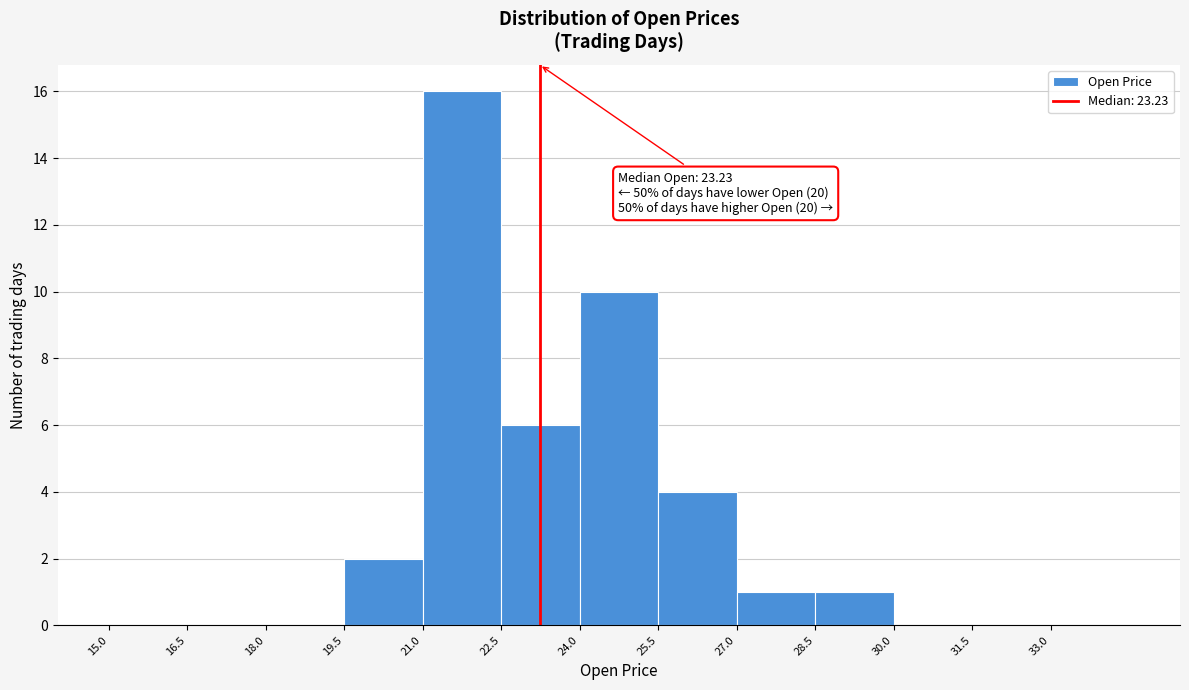

Over which range of the x-axis is the bar tallest?

21.0 to 22.5